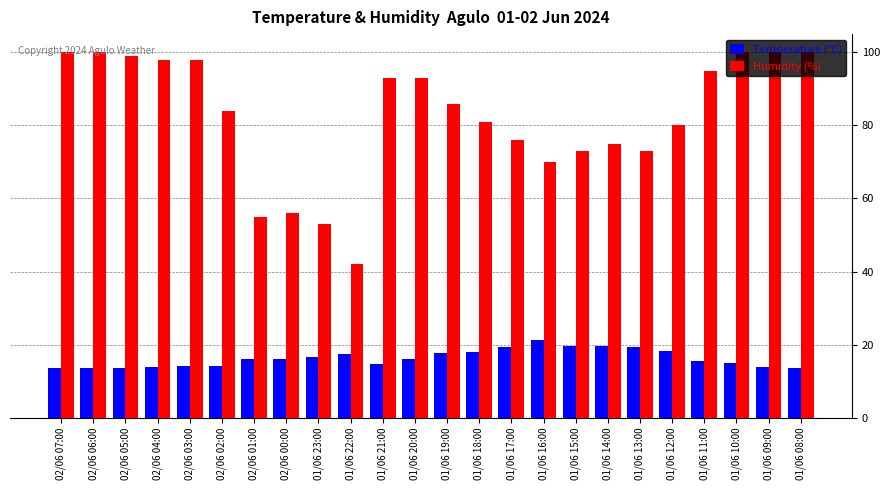

How many bars are there in total?

48